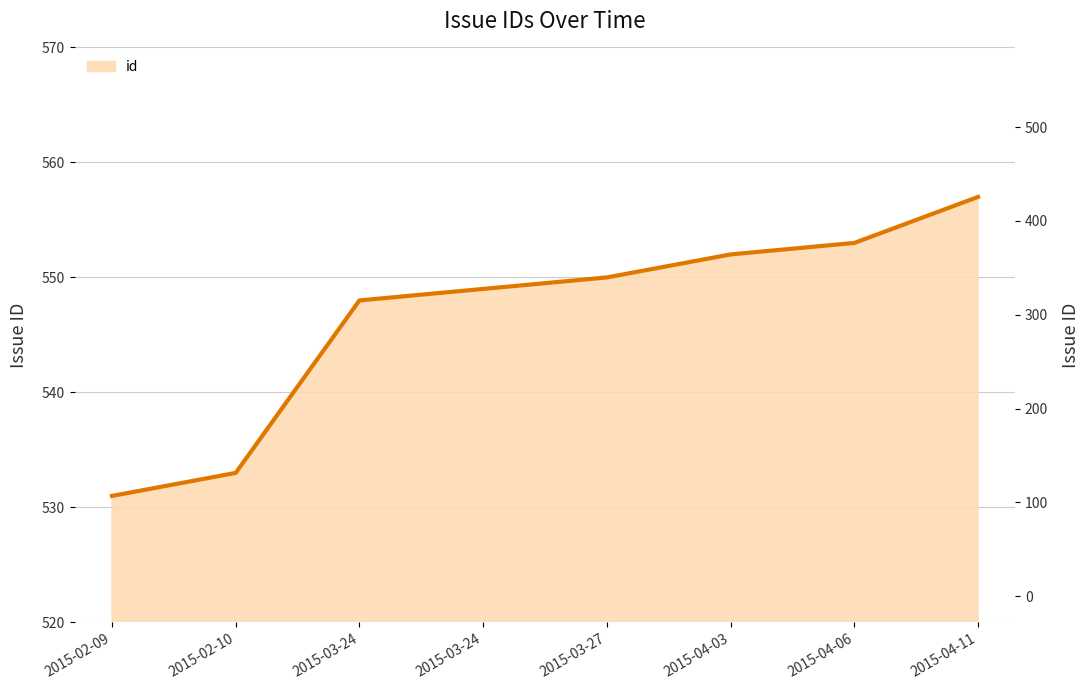

Is it true that the value at 2015-03-24 is 549?

True